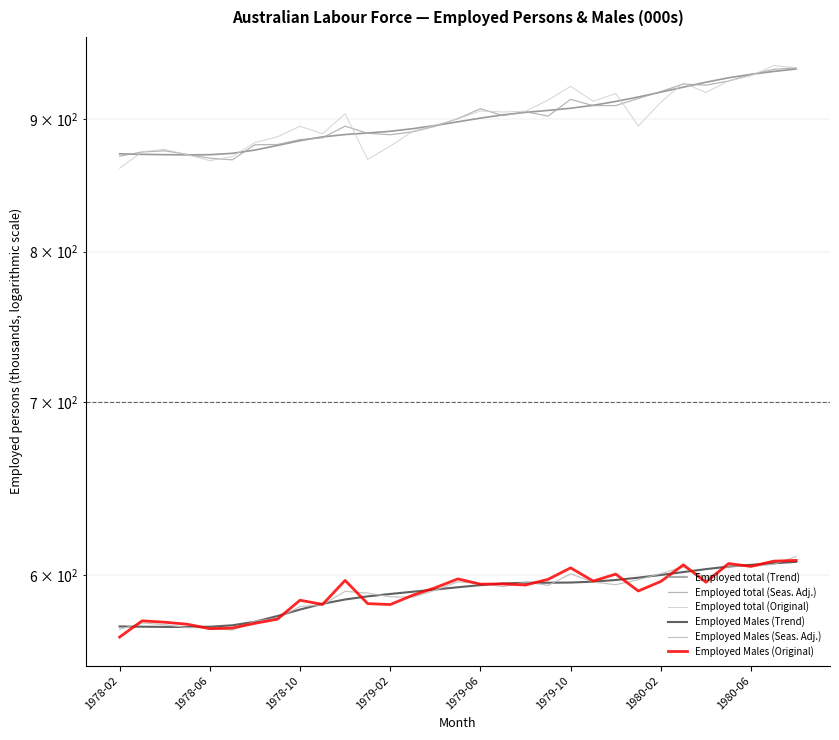

True or false: Employed Males (Original) has a value of 597.8 at 19.

True